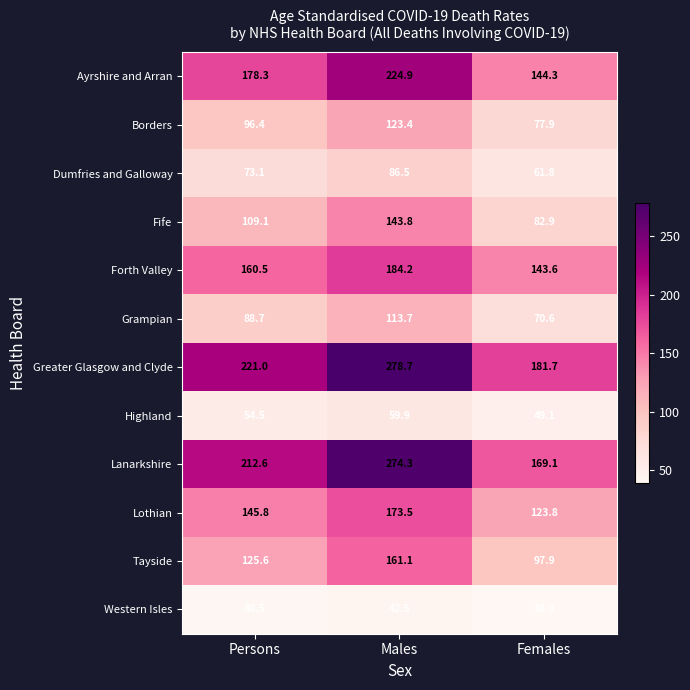

The Ayrshire and Arran series shows 224.9 at Males. True or false?

True